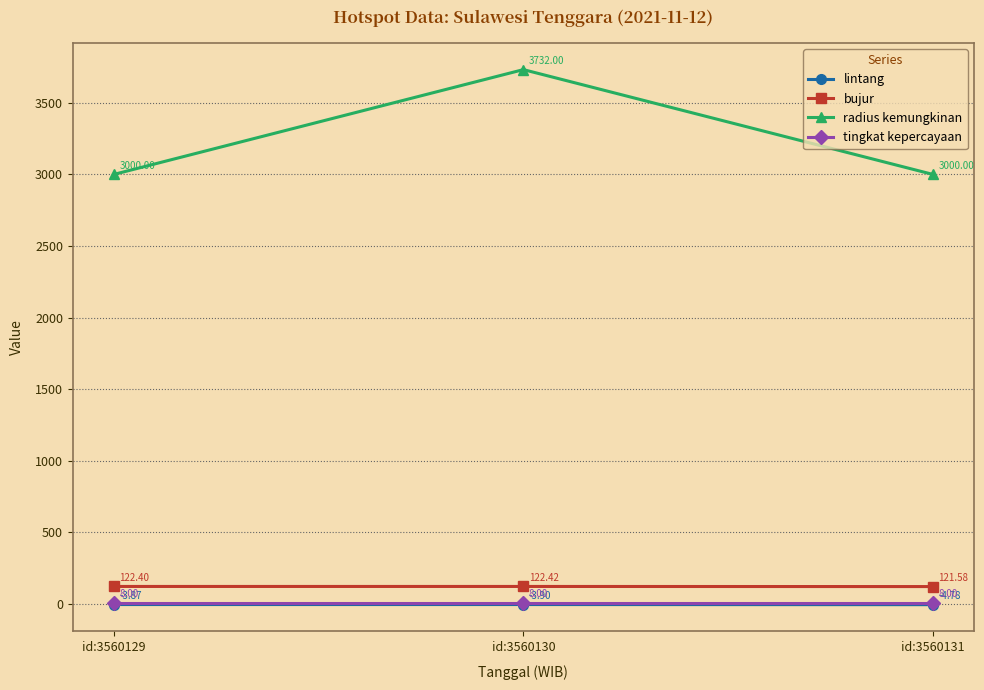

Which label corresponds to the largest value in the chart?

id:3560130